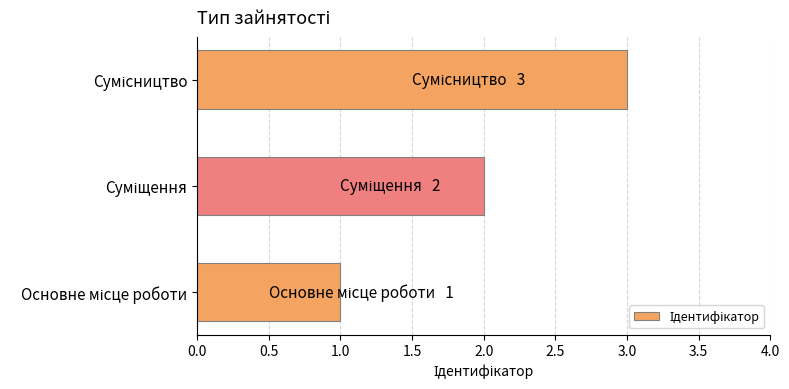

What is the maximum value shown in the chart?

3